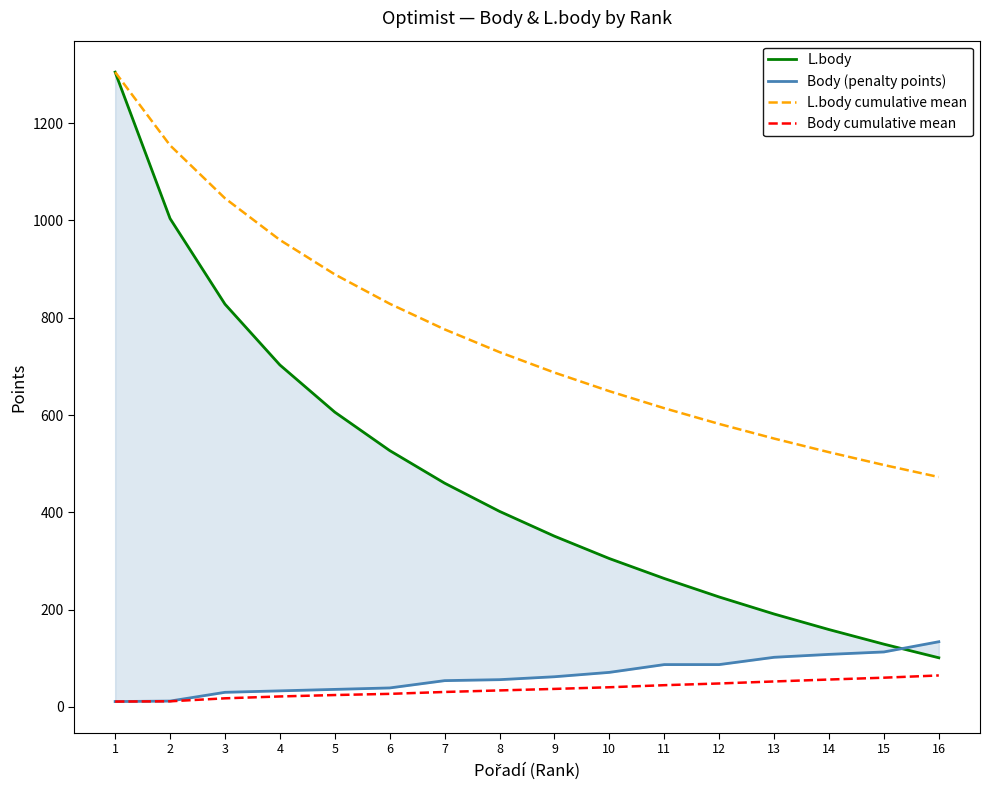

Between 4 and 6, which is larger?

4